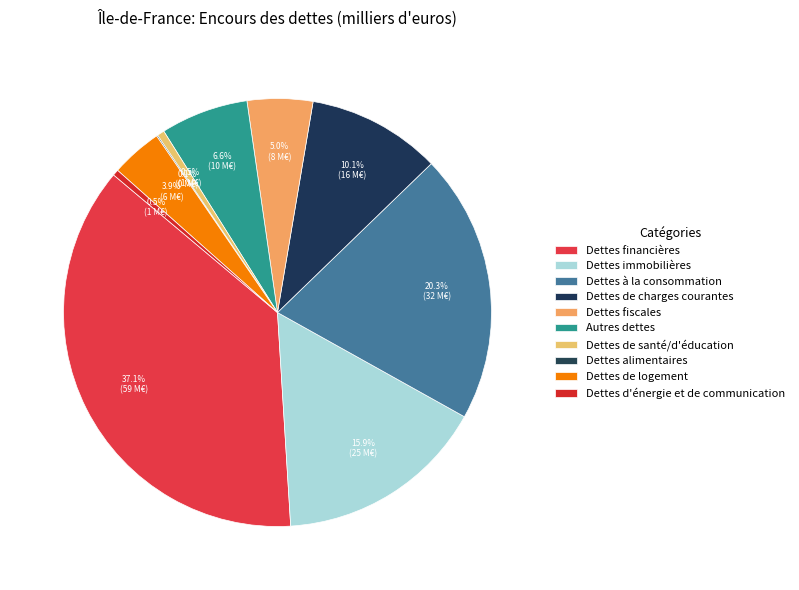

The Dettes à la consommation slice represents 20% of the pie. True or false?

True